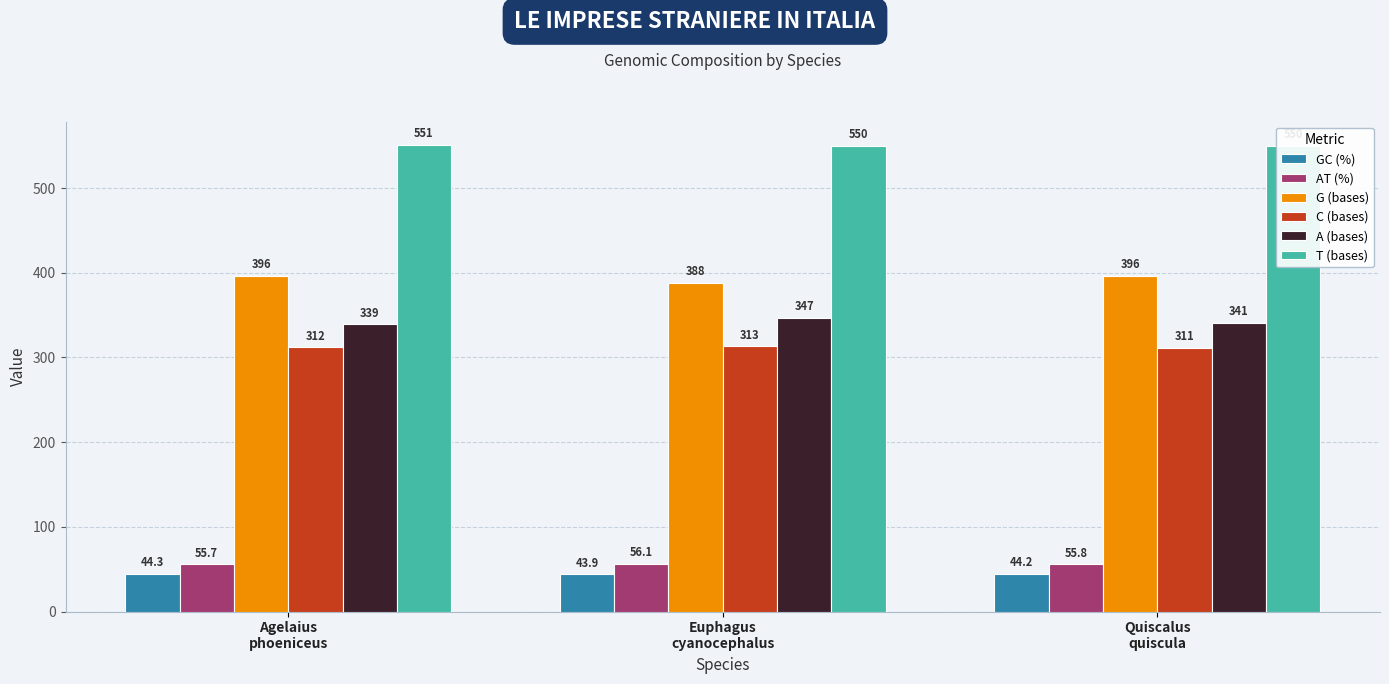

Rank the series by their maximum value, from highest to lowest.

T (bases), G (bases), A (bases), C (bases), AT (%), GC (%)